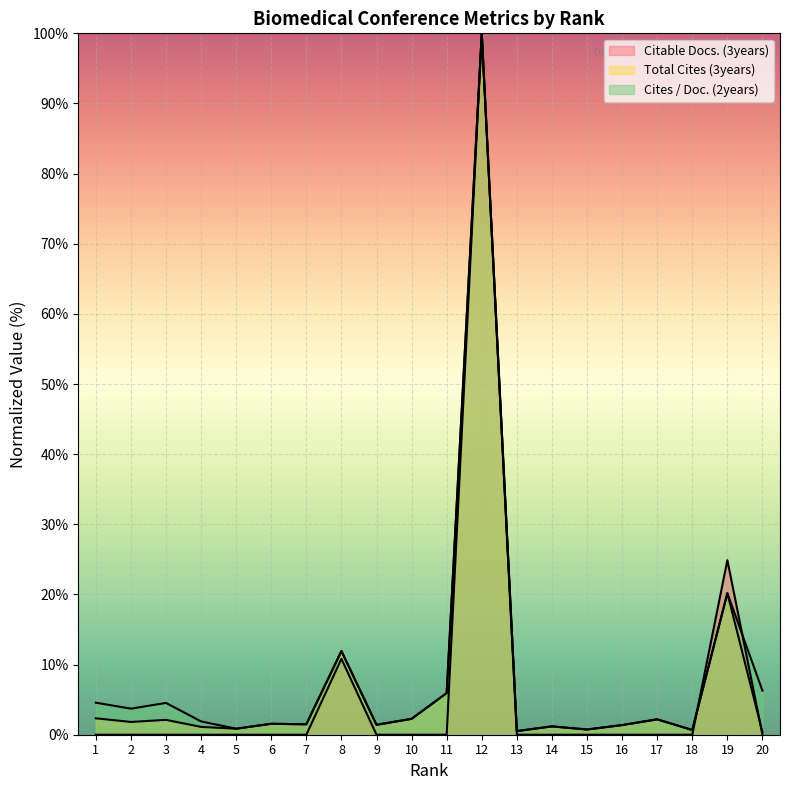

What is the average value of the Cites / Doc. (2years) series?

8.7